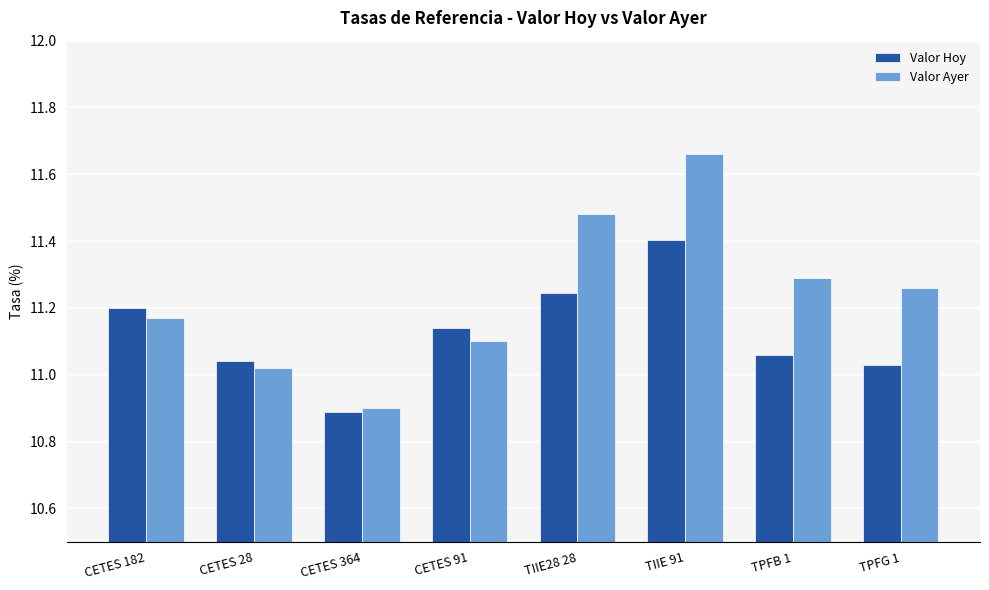

List the series in order of their peak value, lowest first.

Valor Hoy, Valor Ayer